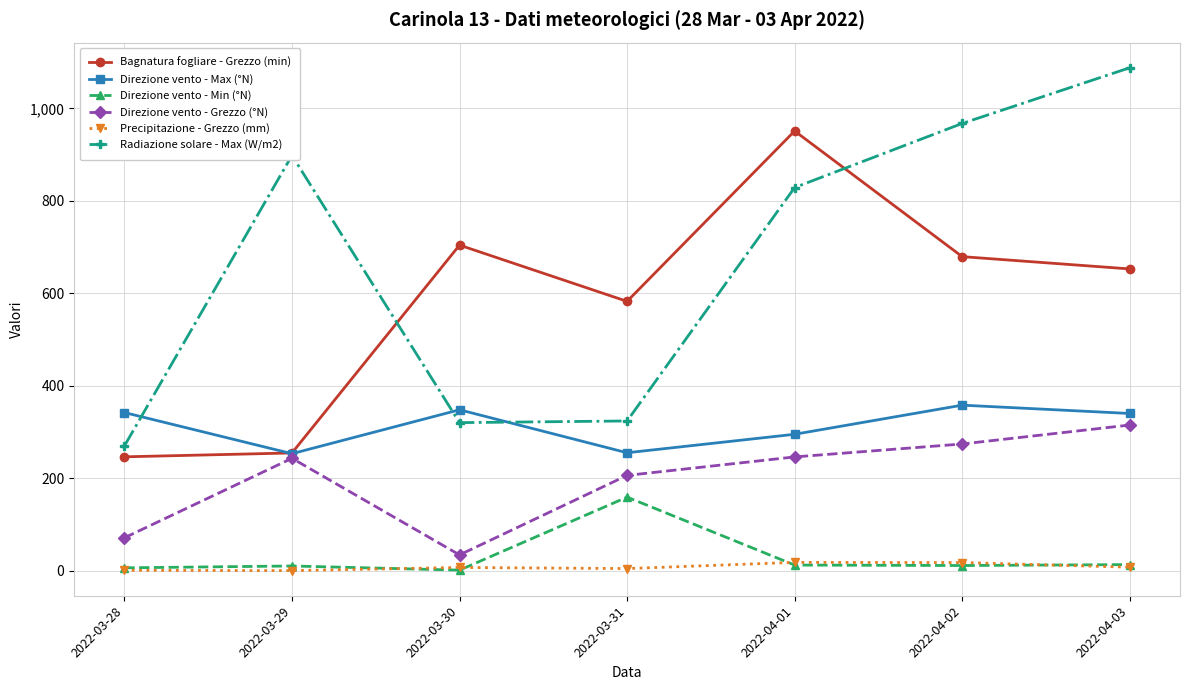

Where is Radiazione solare - Max (W/m2) nearest to the value 678?

2022-04-01